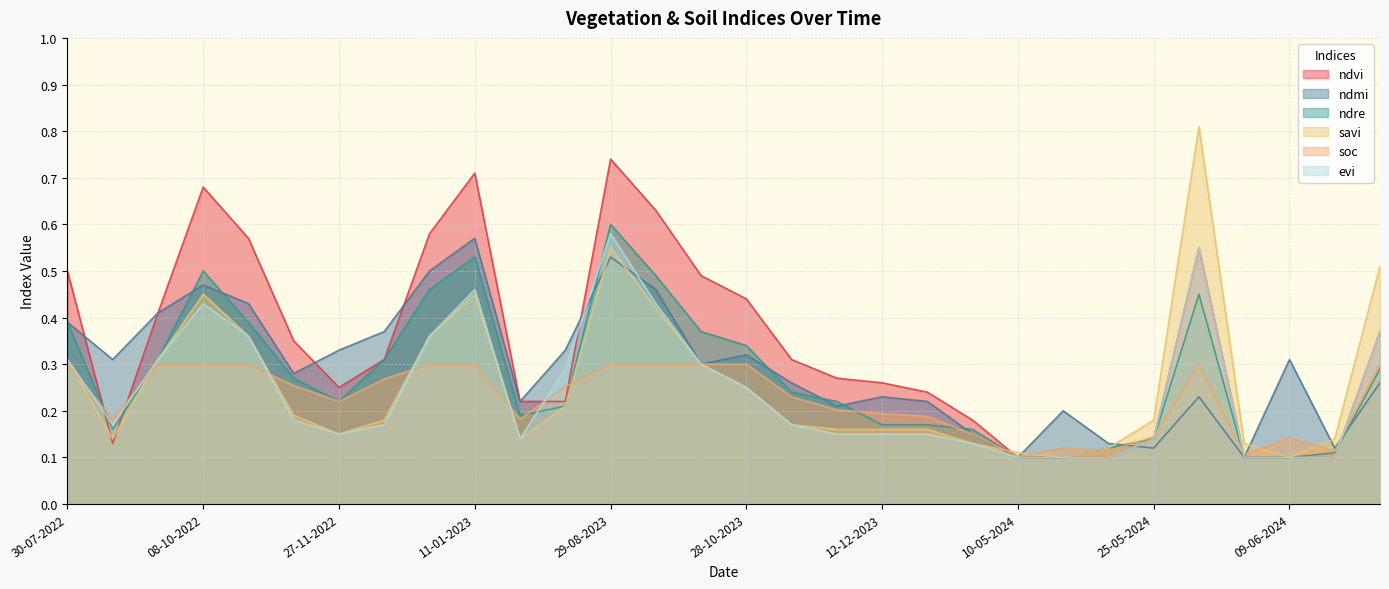

The value of savi at 19-06-2024 is 0.5. True or false?

True